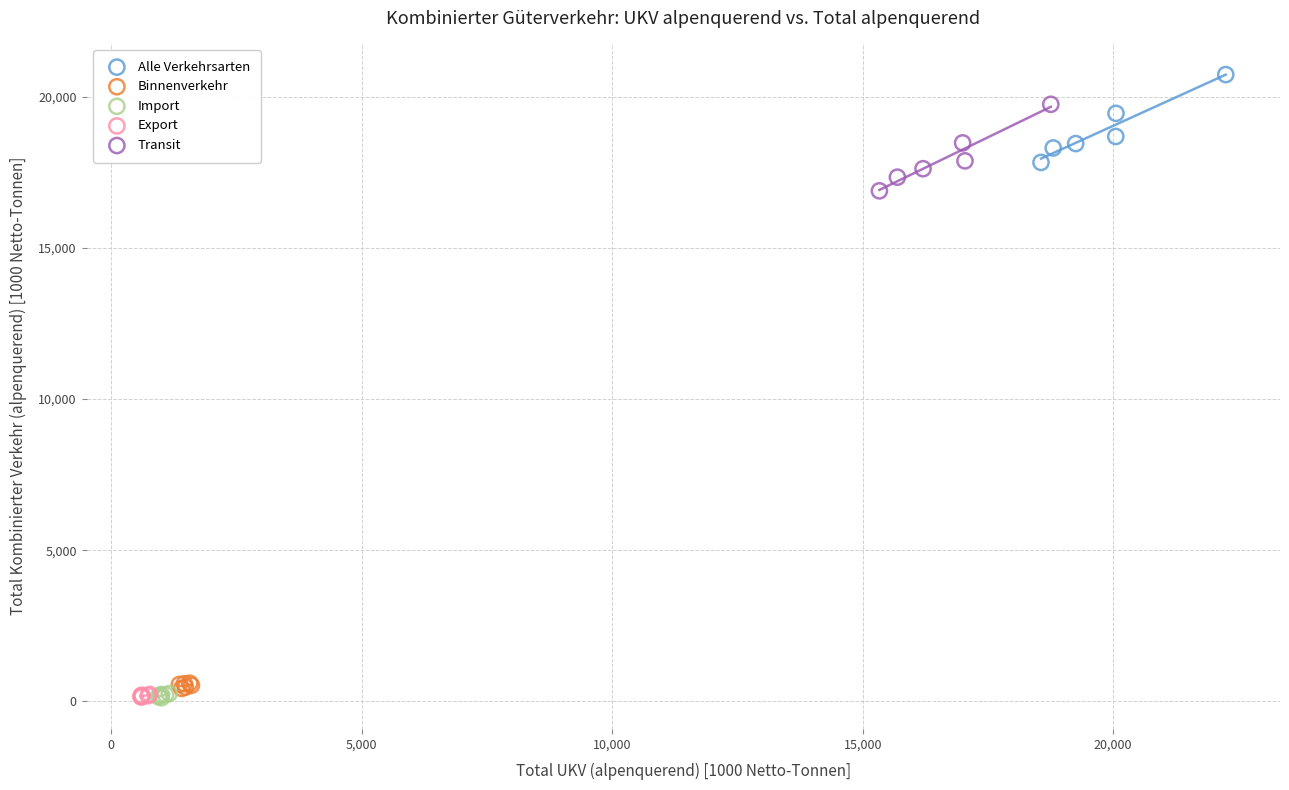

What are all the series names shown in the legend?

Alle Verkehrsarten, Binnenverkehr, Import, Export, Transit